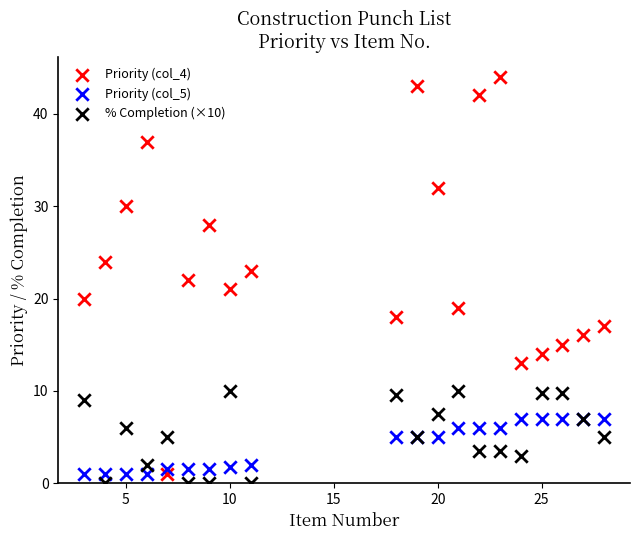

Which series contains the lowest Y value?

% Completion (×10)